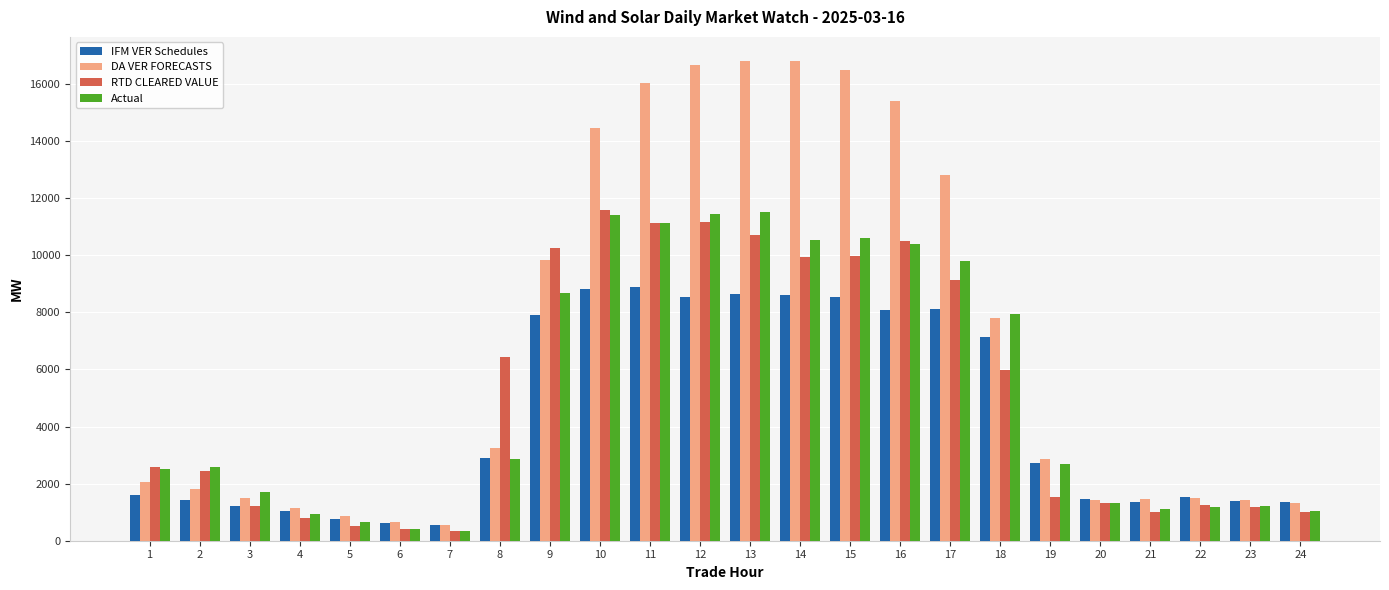

Rank the series at 13 from lowest to highest value.

IFM VER Schedules, RTD CLEARED VALUE, Actual, DA VER FORECASTS